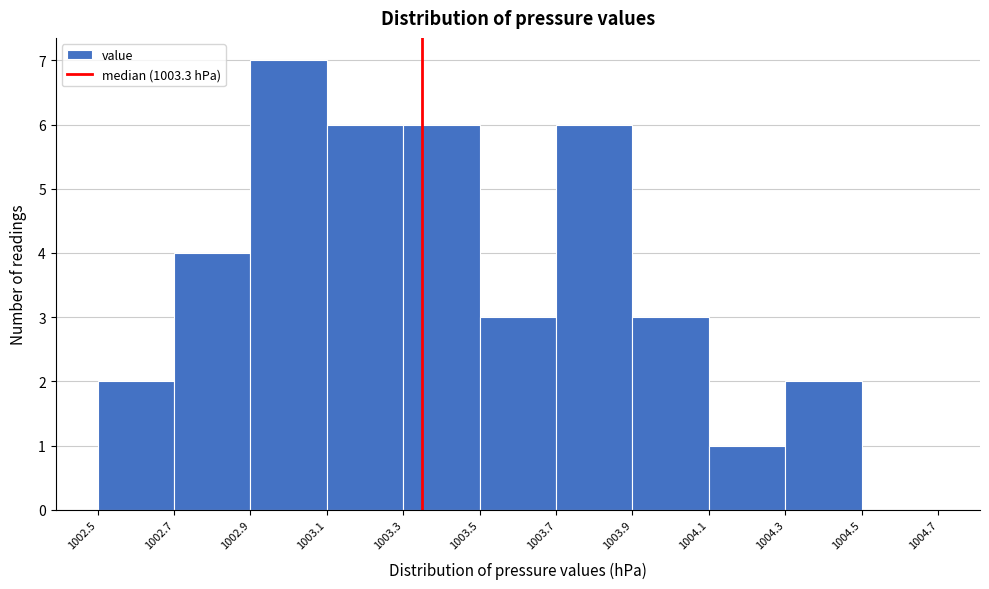

Reading right to left, what are all the values shown in this chart?

1004.5=0	1004.3=2	1004.1=1	1003.9=3	1003.7=6	1003.5=3	1003.3=6	1003.1=6	1002.9=7	1002.7=4	1002.5=2